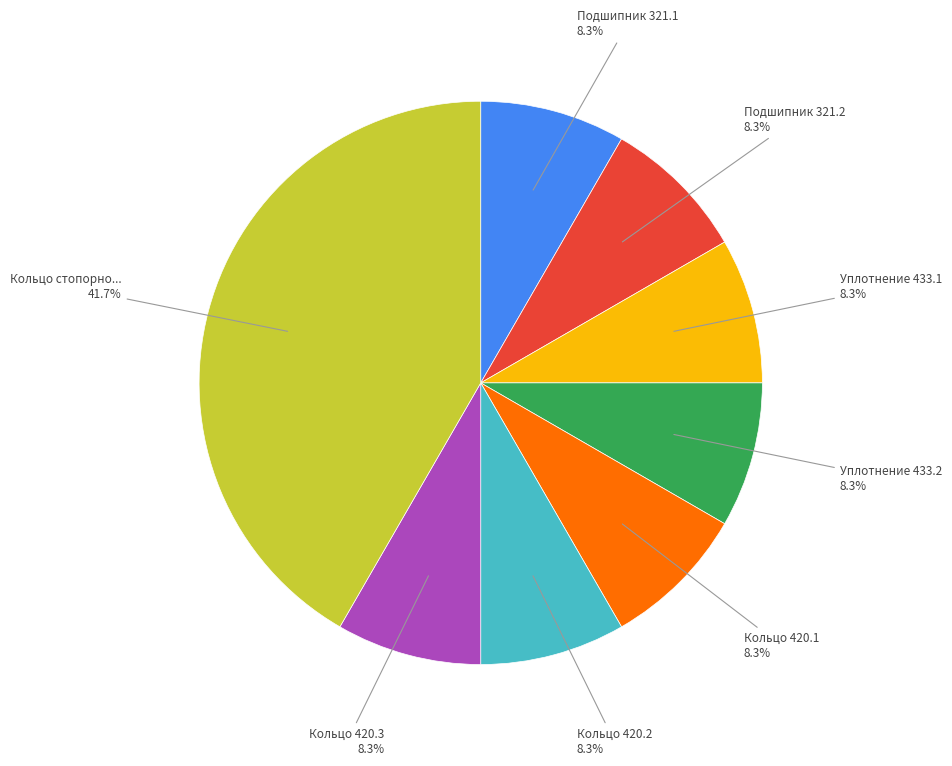

Is there any slice that represents more than half of the pie?

No